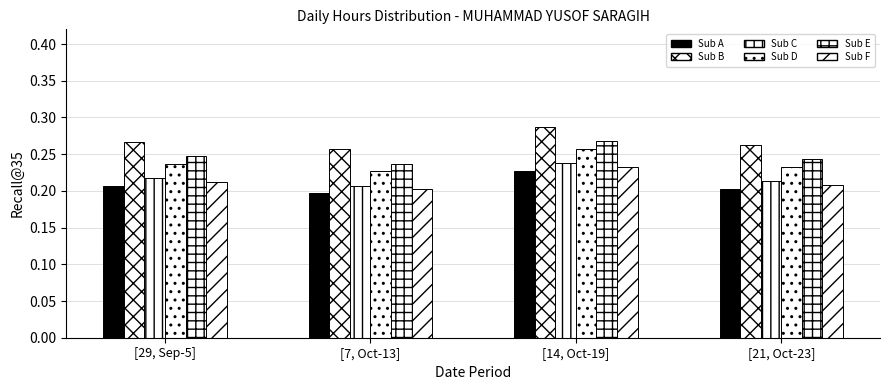

Does the chart contain stacked bars?

No